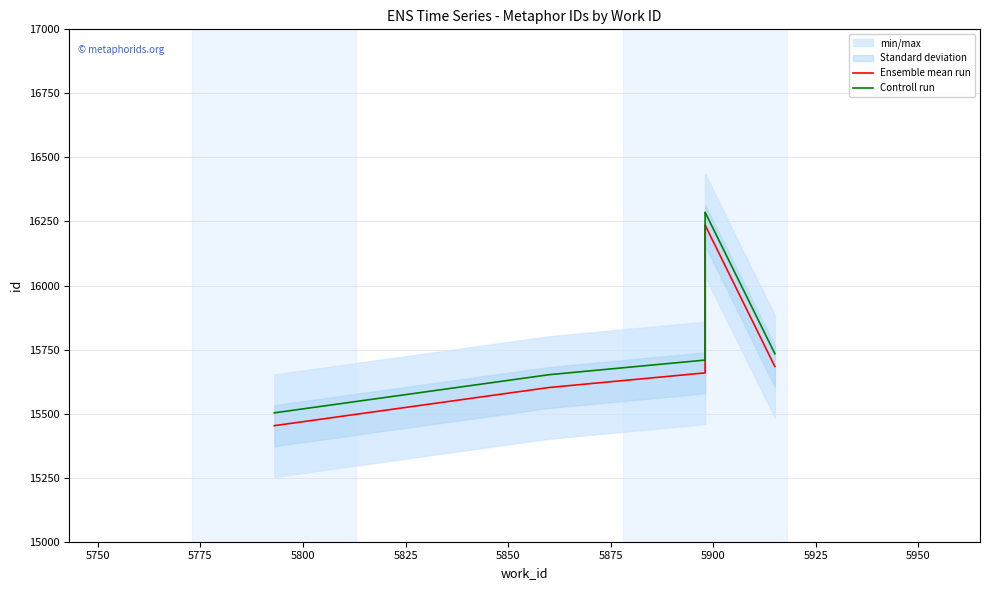

Is the value of Controll run at 5725 greater than the value of Ensemble mean run at 5725?

Yes